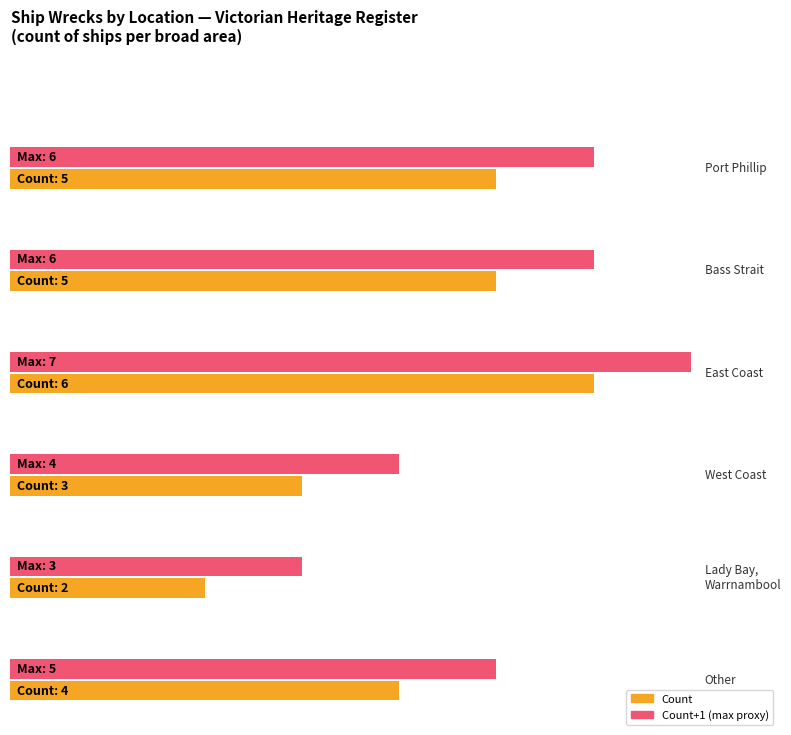

At which category does the chart reach its minimum across all series?

Lady Bay, Warrnambool